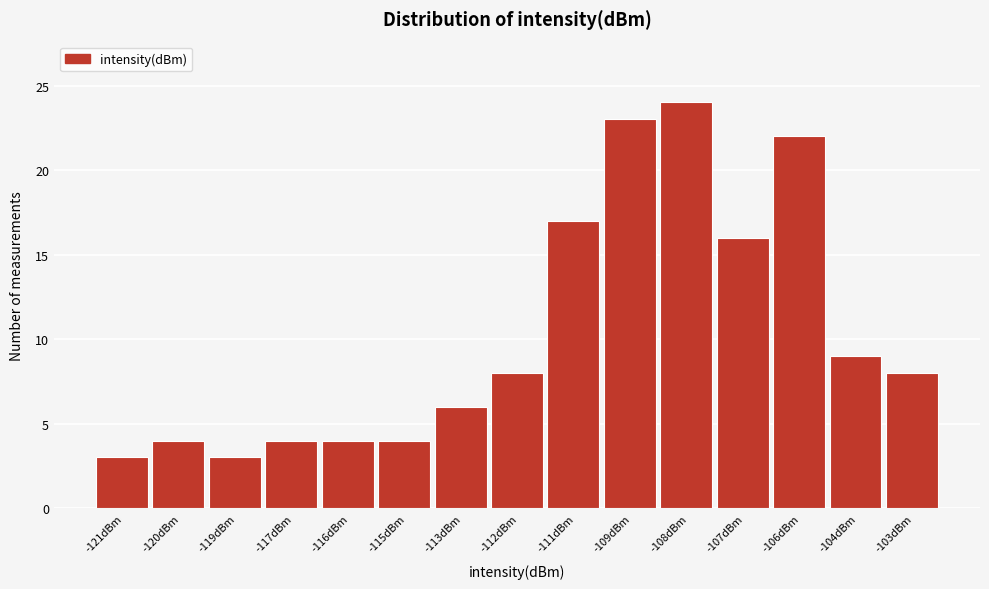

Reading right to left, extract all data points from this chart.

-103dBm=8	-104dBm=9	-106dBm=22	-107dBm=16	-108dBm=24	-109dBm=23	-111dBm=17	-112dBm=8	-113dBm=6	-115dBm=4	-116dBm=4	-117dBm=4	-119dBm=3	-120dBm=4	-121dBm=3